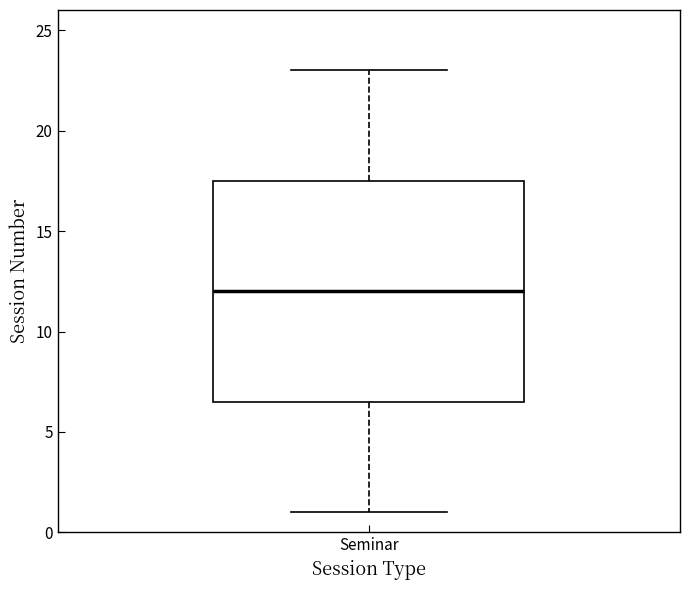

Where is the upper edge of the box for Seminar on the y-axis? The values are not printed on the chart, so give them approximately, as read against the axis.

17.5